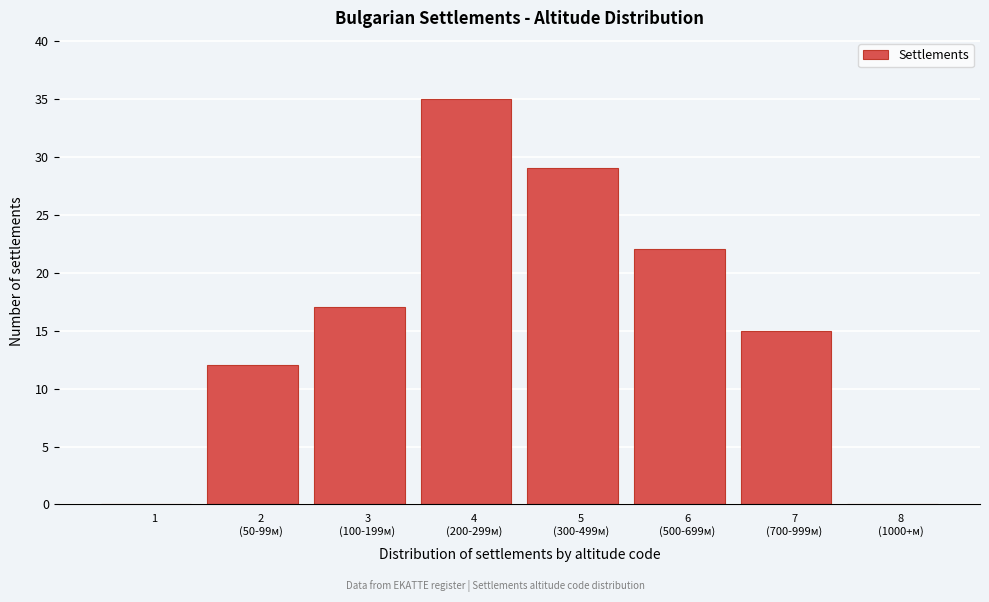

What is the greatest value displayed?

35